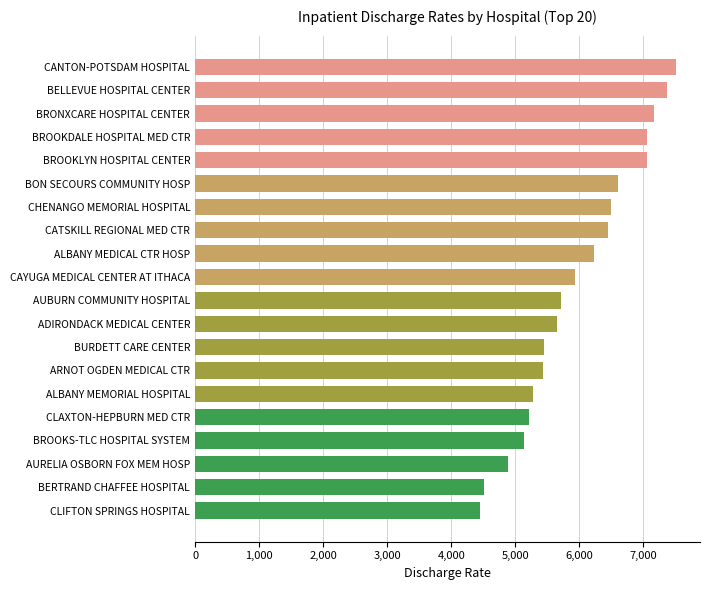

What is the greatest value displayed?

7510.7